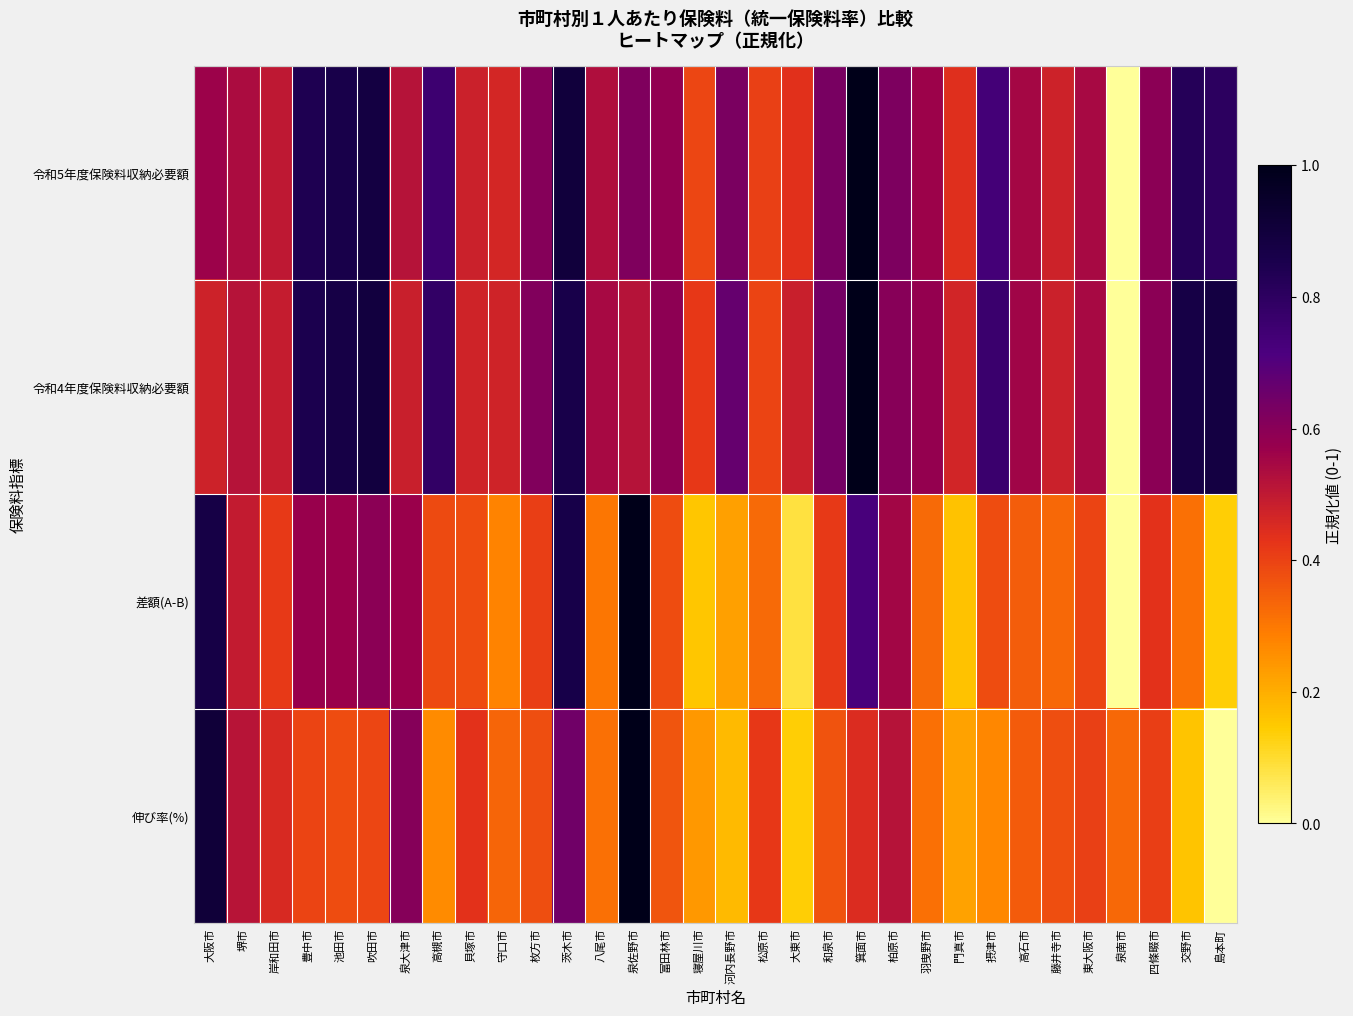

Reading right to left, what are all the values shown in this chart?

令和5年度保険料収納必要額: 島本町=0.8	交野市=0.8	四條畷市=0.6	泉南市=0.0	東大阪市=0.5	藤井寺市=0.5	高石市=0.5	摂津市=0.7	門真市=0.4	羽曳野市=0.6	柏原市=0.6	箕面市=1.0	和泉市=0.6	大東市=0.4	松原市=0.4	河内長野市=0.6	寝屋川市=0.4	富田林市=0.6	泉佐野市=0.6	八尾市=0.5	茨木市=0.9	枚方市=0.6	守口市=0.5	貝塚市=0.5	高槻市=0.8	泉大津市=0.5	吹田市=0.9	池田市=0.9	豊中市=0.8	岸和田市=0.5	堺市=0.5	大阪市=0.6
令和4年度保険料収納必要額: 島本町=0.9	交野市=0.9	四條畷市=0.6	泉南市=0.0	東大阪市=0.5	藤井寺市=0.5	高石市=0.6	摂津市=0.8	門真市=0.5	羽曳野市=0.6	柏原市=0.6	箕面市=1.0	和泉市=0.6	大東市=0.5	松原市=0.4	河内長野市=0.7	寝屋川市=0.4	富田林市=0.6	泉佐野市=0.5	八尾市=0.5	茨木市=0.9	枚方市=0.6	守口市=0.5	貝塚市=0.5	高槻市=0.8	泉大津市=0.5	吹田市=0.9	池田市=0.9	豊中市=0.8	岸和田市=0.5	堺市=0.5	大阪市=0.5
差額(A-B): 島本町=0.1	交野市=0.3	四條畷市=0.4	泉南市=0.0	東大阪市=0.4	藤井寺市=0.3	高石市=0.3	摂津市=0.4	門真市=0.2	羽曳野市=0.3	柏原市=0.6	箕面市=0.7	和泉市=0.4	大東市=0.1	松原市=0.3	河内長野市=0.2	寝屋川市=0.2	富田林市=0.4	泉佐野市=1.0	八尾市=0.3	茨木市=0.9	枚方市=0.4	守口市=0.3	貝塚市=0.4	高槻市=0.4	泉大津市=0.6	吹田市=0.6	池田市=0.6	豊中市=0.6	岸和田市=0.4	堺市=0.5	大阪市=0.9
伸び率(%): 島本町=0.0	交野市=0.2	四條畷市=0.4	泉南市=0.3	東大阪市=0.4	藤井寺市=0.4	高石市=0.4	摂津市=0.3	門真市=0.2	羽曳野市=0.3	柏原市=0.5	箕面市=0.4	和泉市=0.4	大東市=0.1	松原市=0.4	河内長野市=0.2	寝屋川市=0.2	富田林市=0.4	泉佐野市=1.0	八尾市=0.3	茨木市=0.6	枚方市=0.4	守口市=0.3	貝塚市=0.4	高槻市=0.3	泉大津市=0.6	吹田市=0.4	池田市=0.4	豊中市=0.4	岸和田市=0.5	堺市=0.5	大阪市=0.9